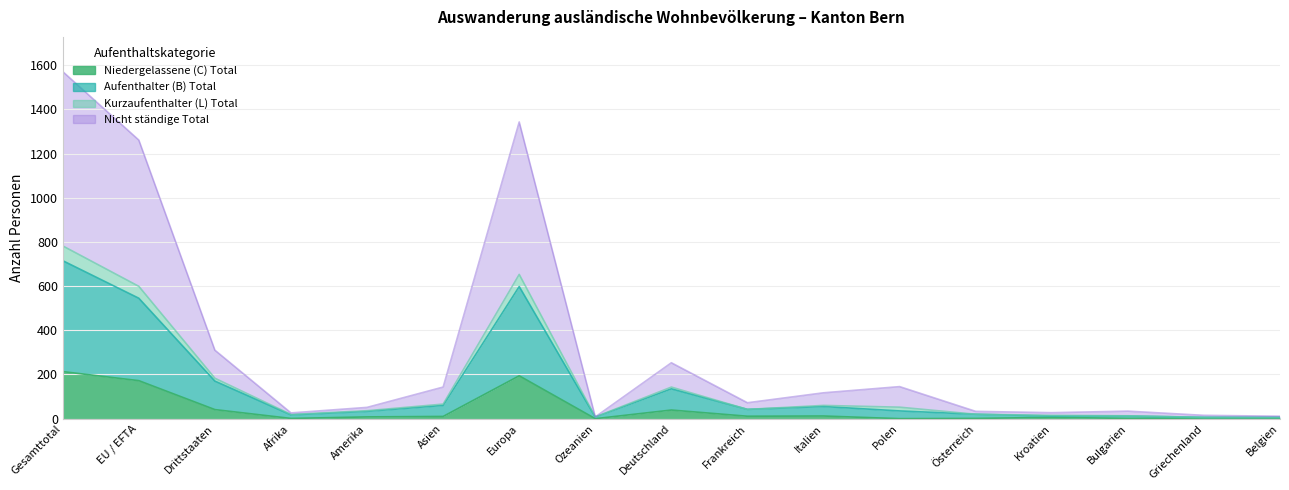

What is the difference between the maximum and minimum values in the Aufenthalter (B) Total series?

709